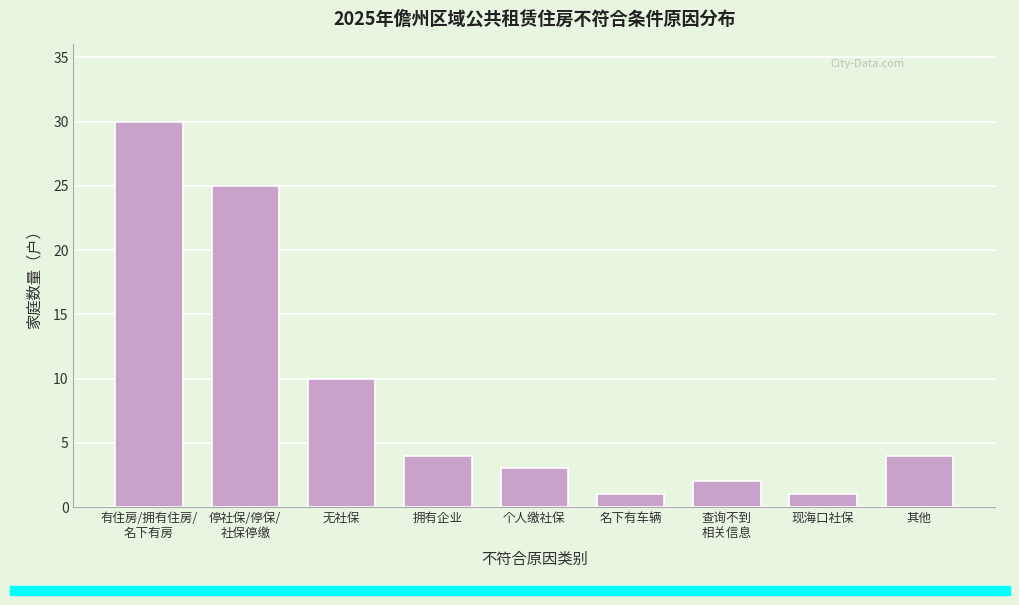

Reading left to right, what are all the values shown in this chart?

30	25	10	4	3	1	2	1	4